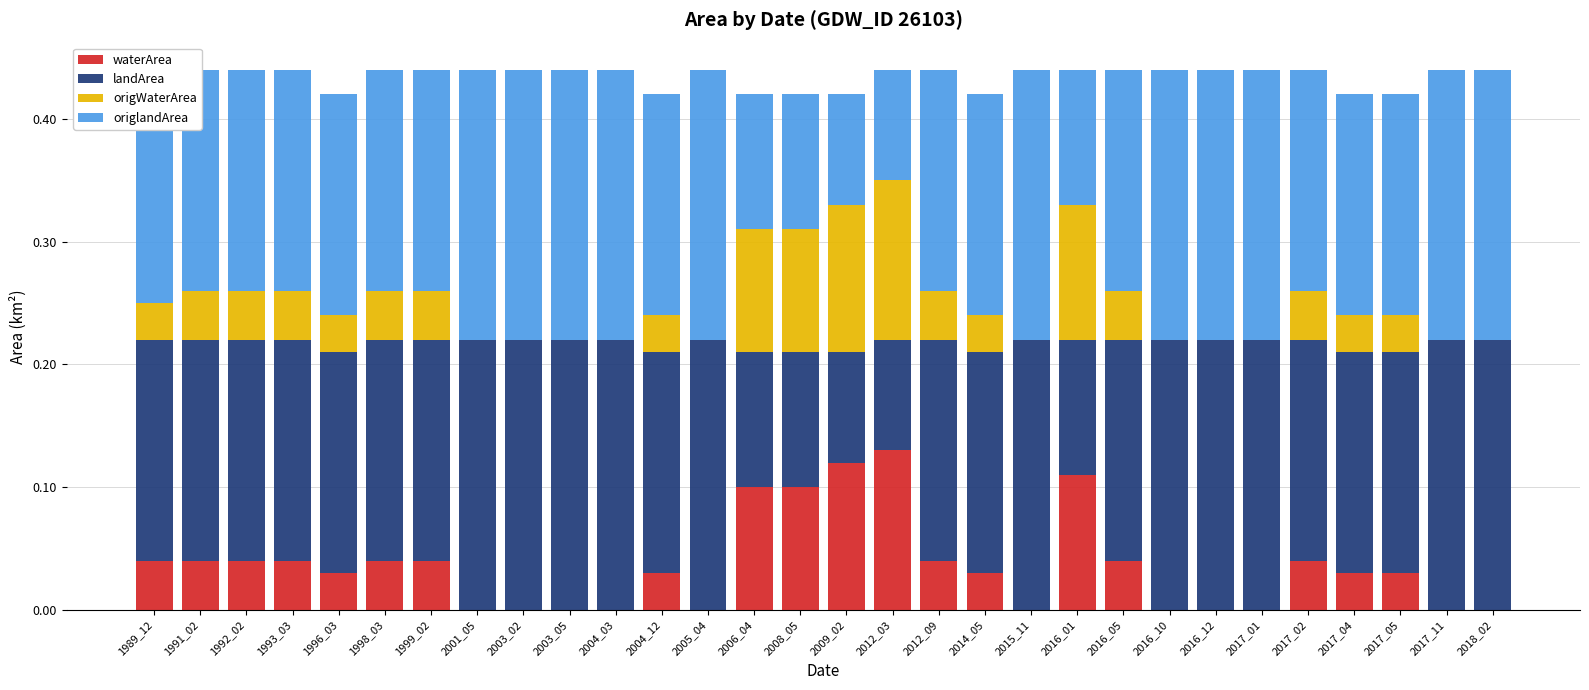

At which label does waterArea reach its peak?

2012_03